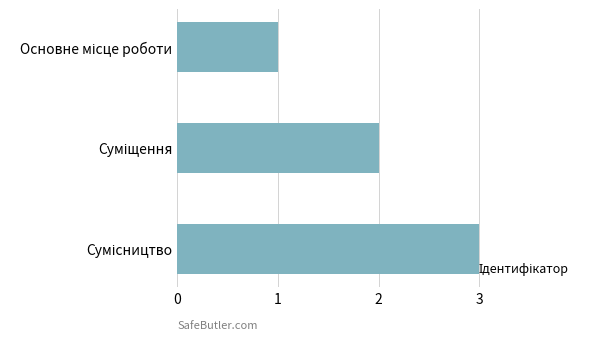

What is the maximum value shown in the chart?

3